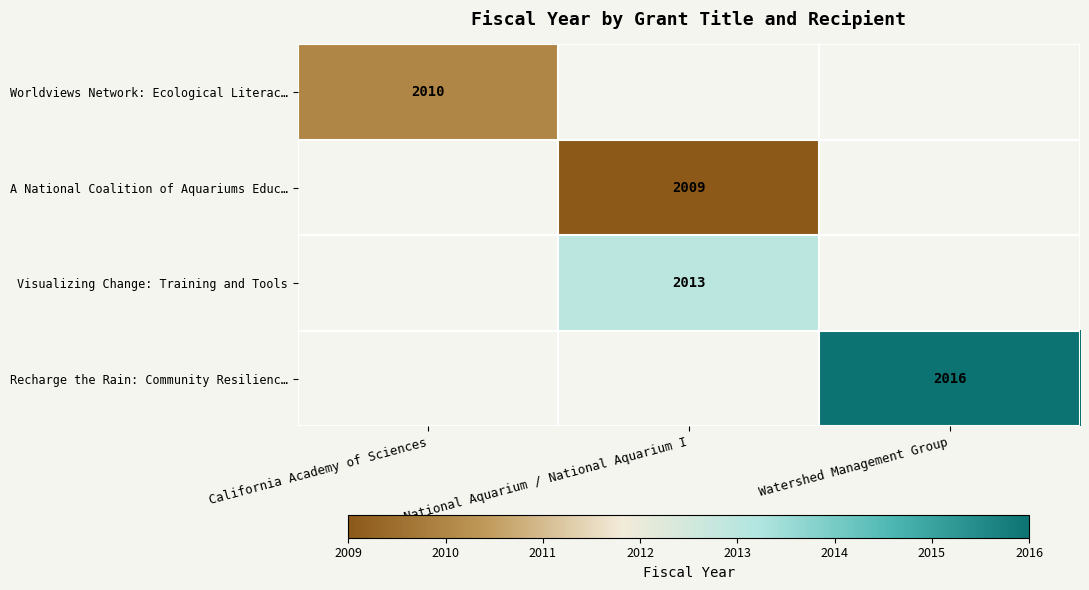

At how many categories does at least one series exceed 2015?

1